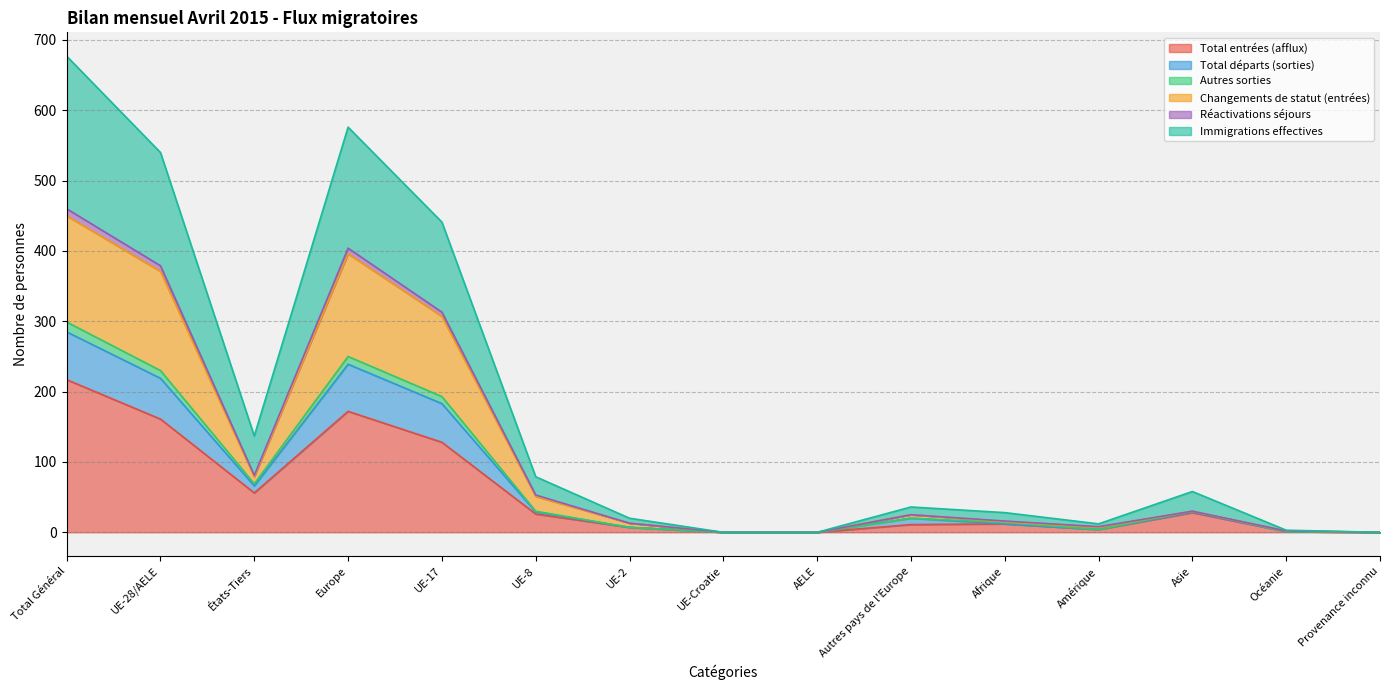

True or false: Réactivations séjours and Total entrées (afflux) cross at least once.

False